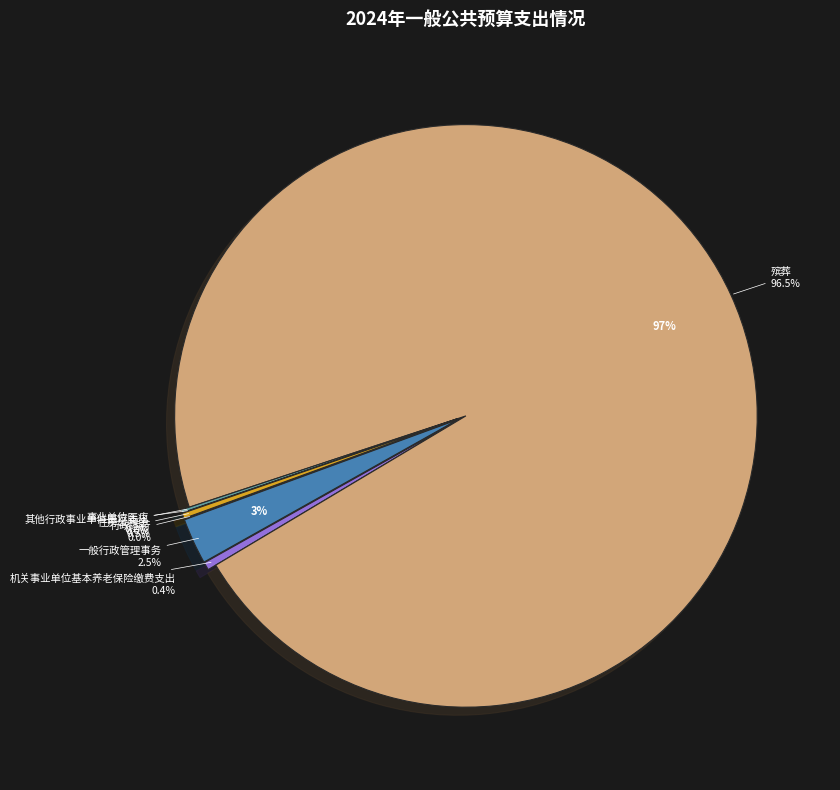

Approximately how many times larger is the value at 事业单位医疗 compared to 一般行政管理事务?

0.1